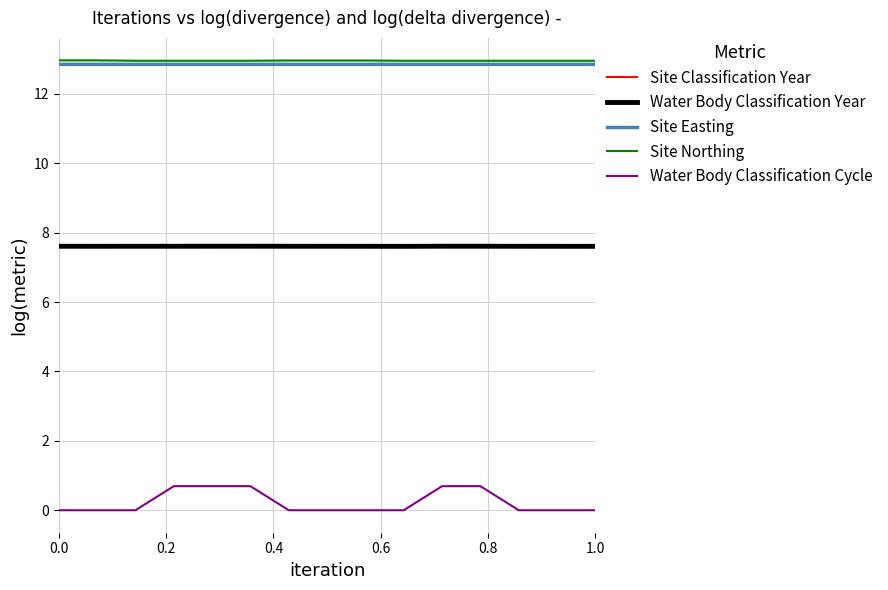

Count the Site Classification Year values in the range 7 to 8.

15